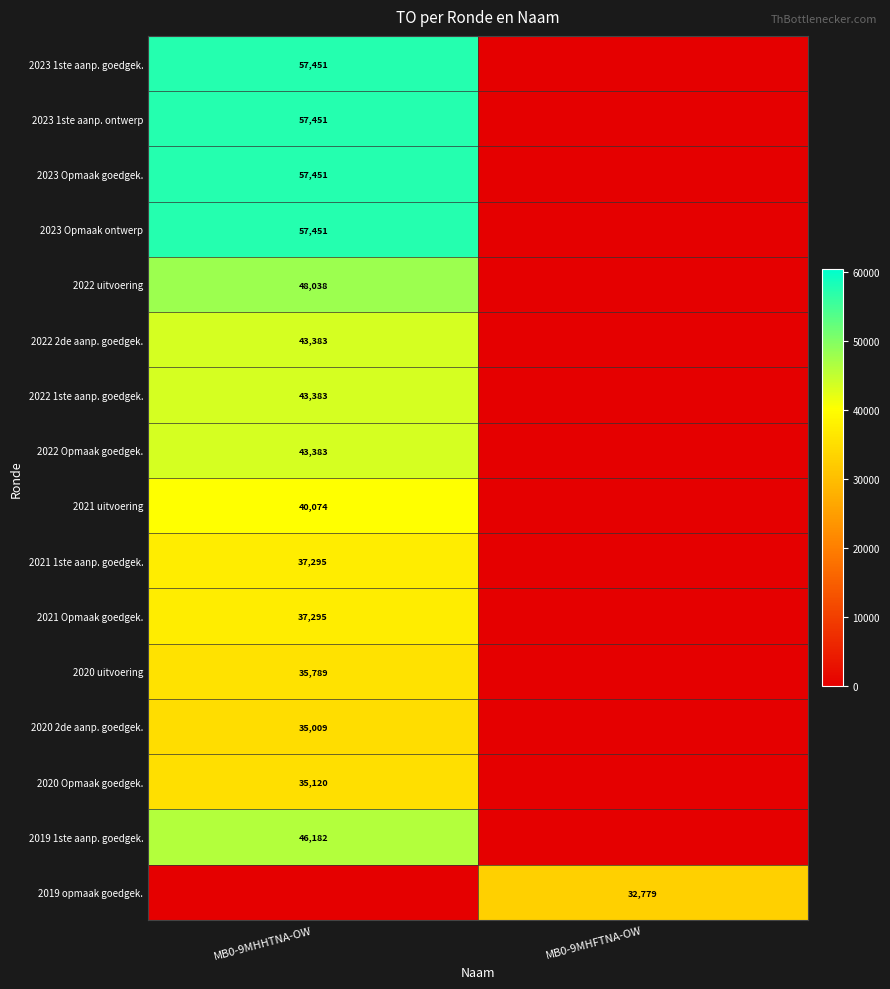

Is it true that 2021 Opmaak goedgek. equals 37295 at MB0-9MHHTNA-OW?

True